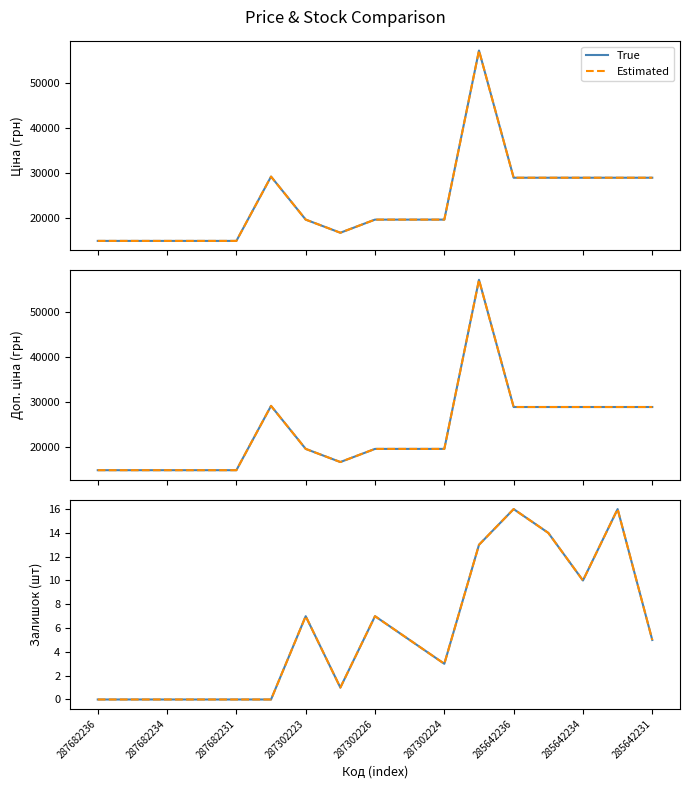

The value of Estimated at 9 is 7. True or false?

False